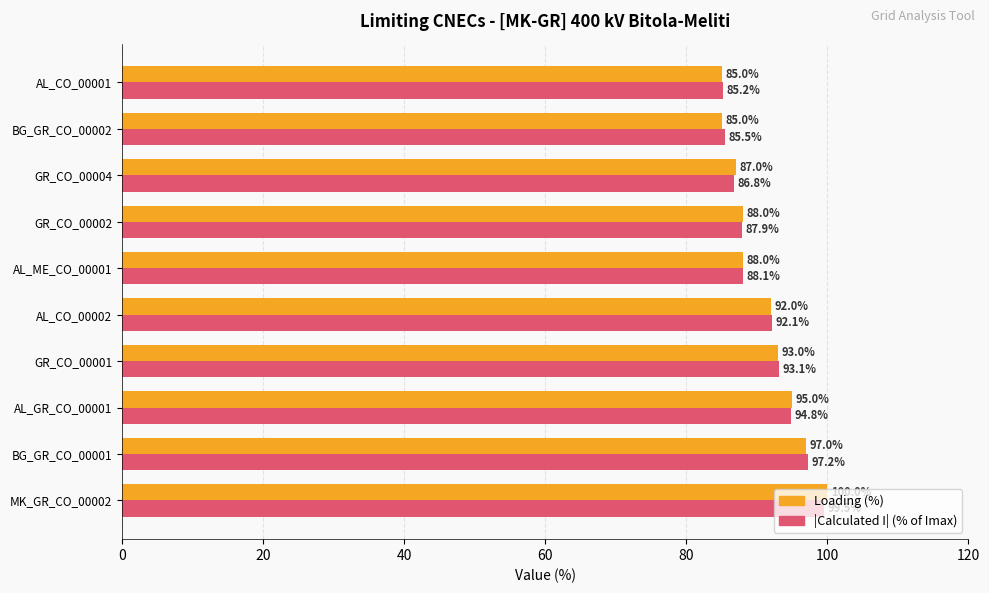

What is the difference between the second highest and second lowest values in the Loading (%) series?

12.0